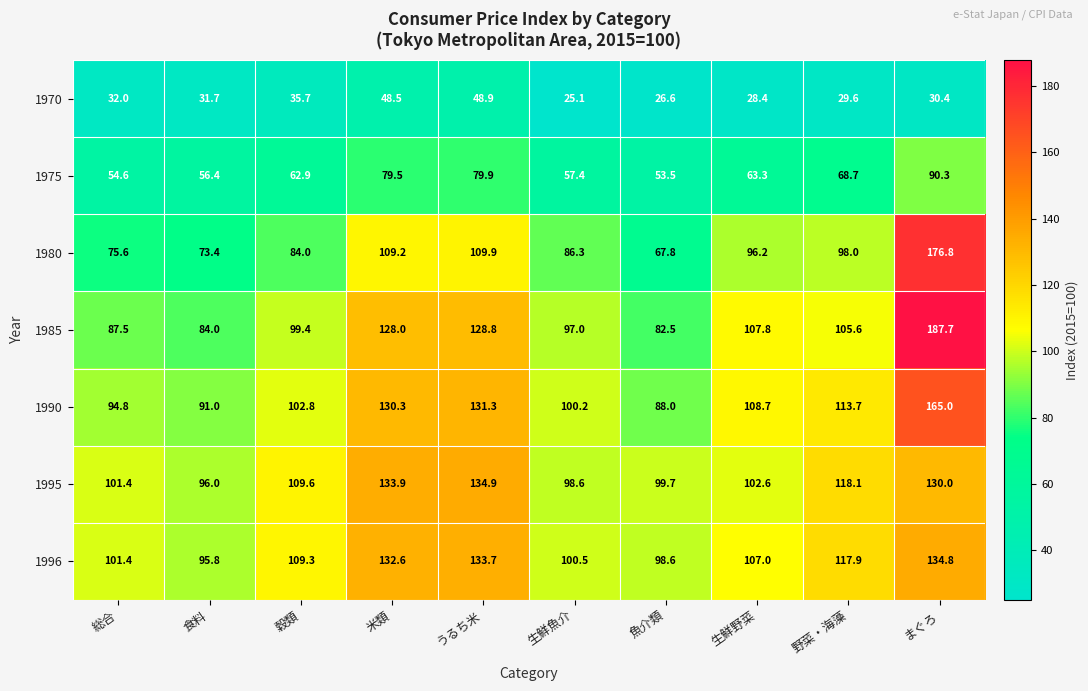

The value of 1990 at 生鮮魚介 is 48.1. True or false?

False